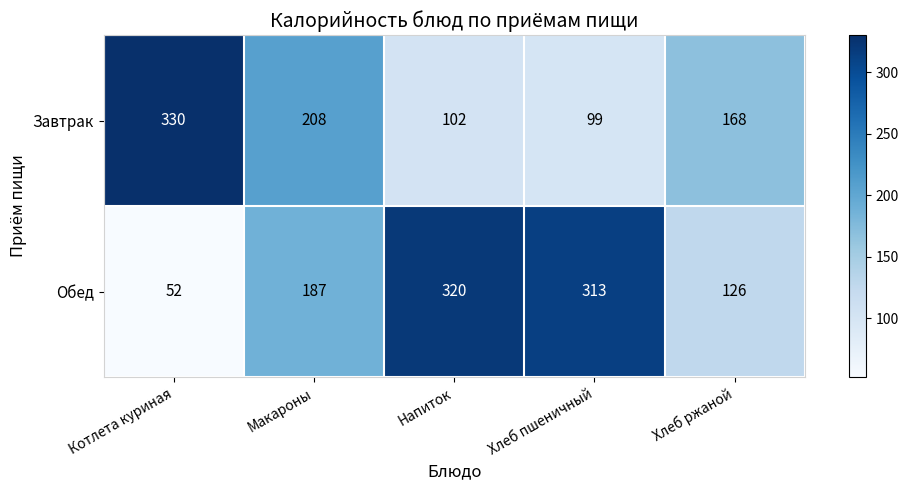

At which label does Завтрак first exceed 168?

Котлета куриная